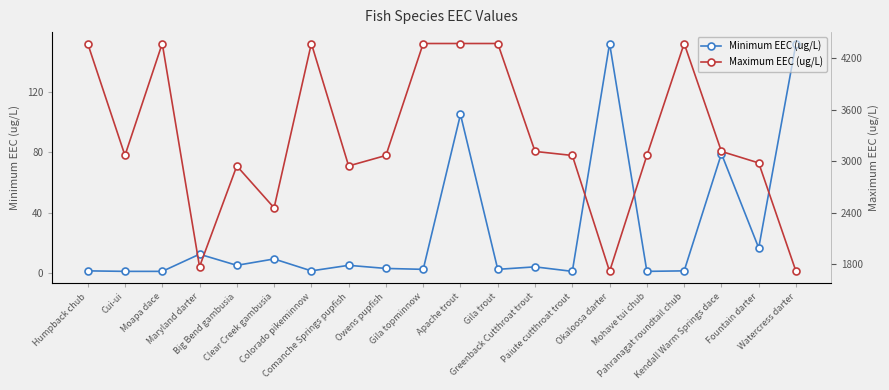

What is the difference between the maximum and minimum values in the Maximum EEC (ug/L) series?

2654.0